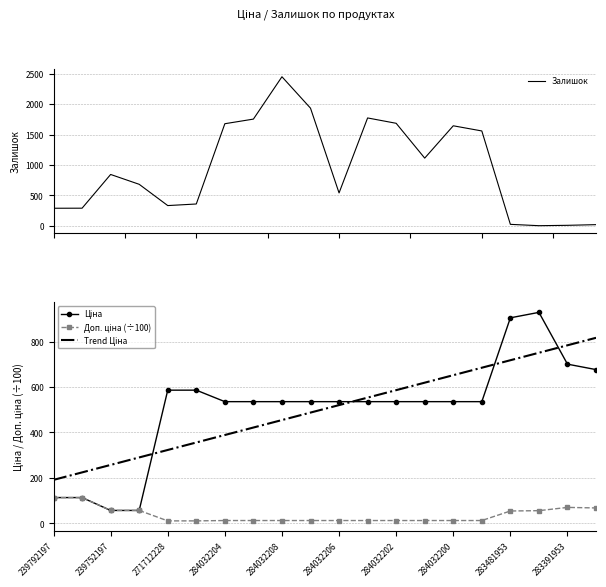

What is the label of the 6th point from the left?

284032206